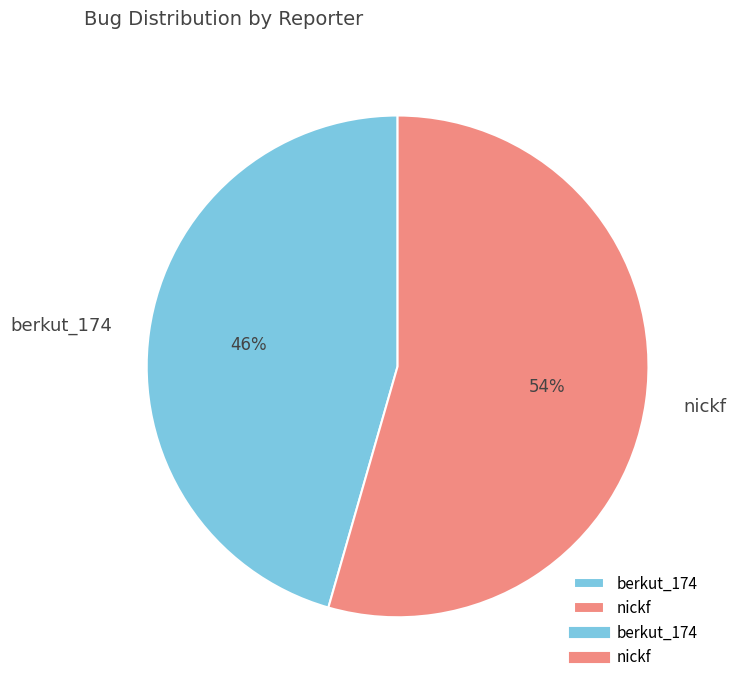

True or false: berkut_174 accounts for 56% of the total.

False